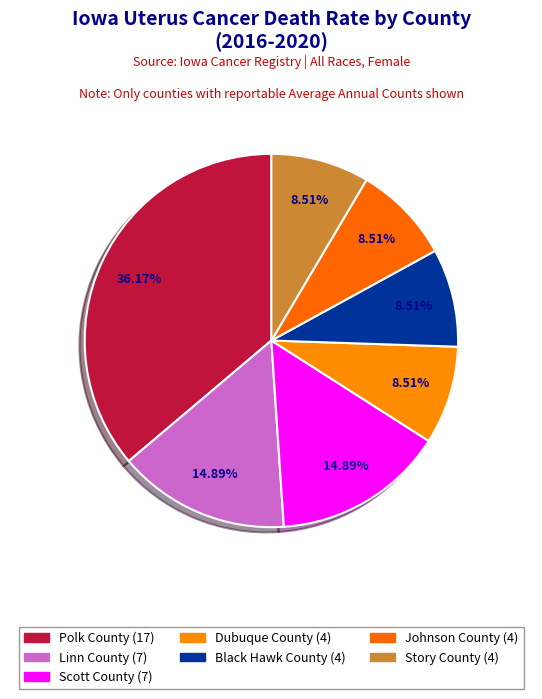

Does any single category account for the majority?

No